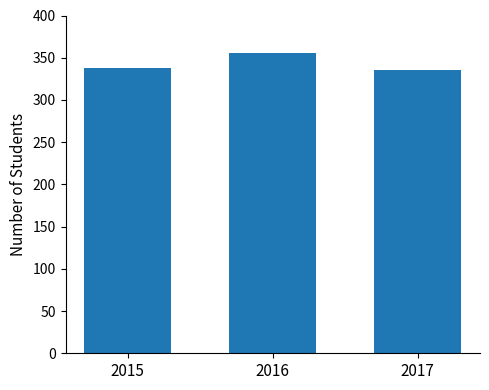

What is the difference between the values at 2017 and 2016?

21